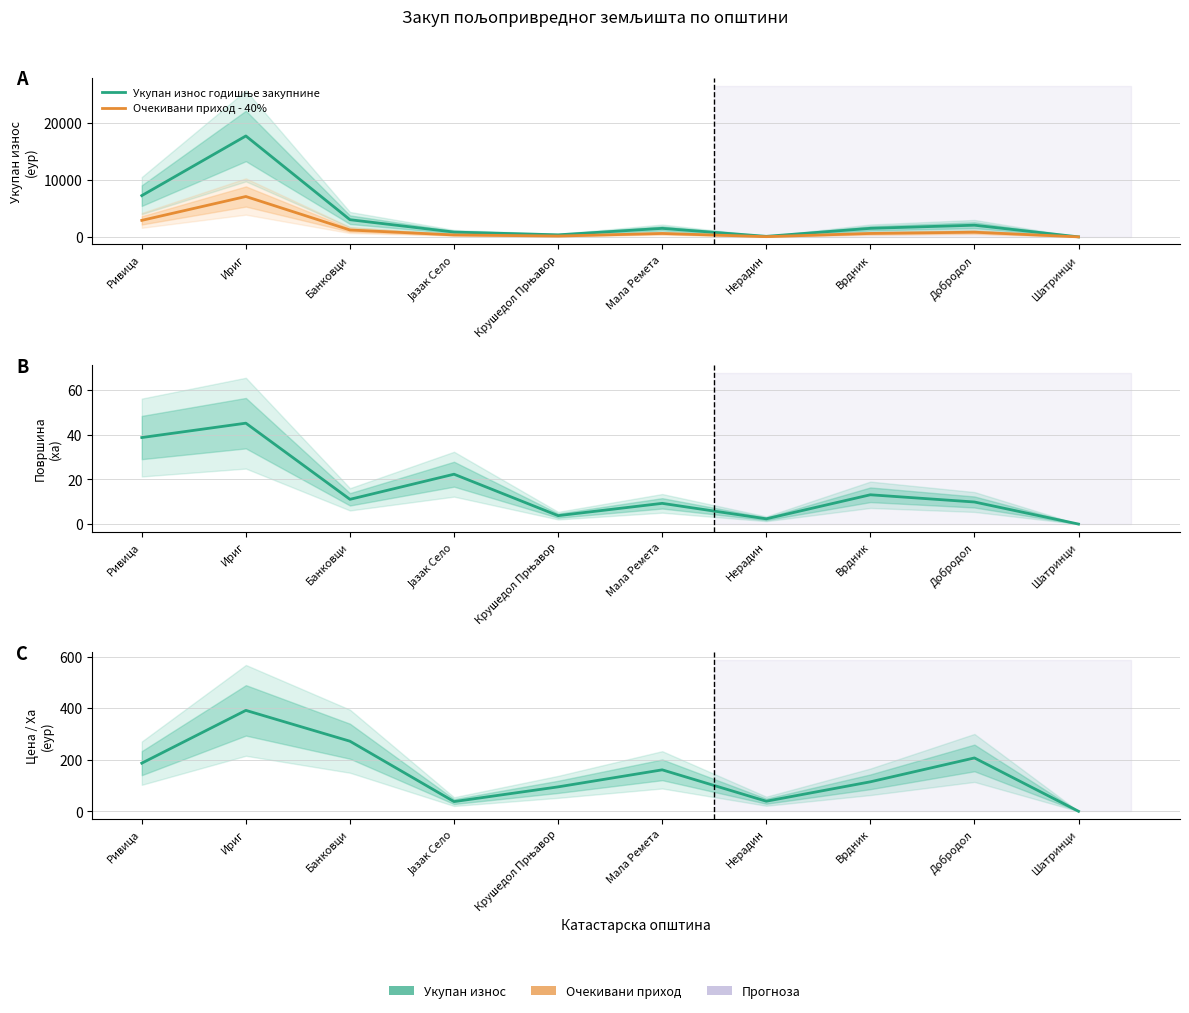

True or false: Цена/Ха and Укупан износ годишње закупнине intersect in this chart.

False